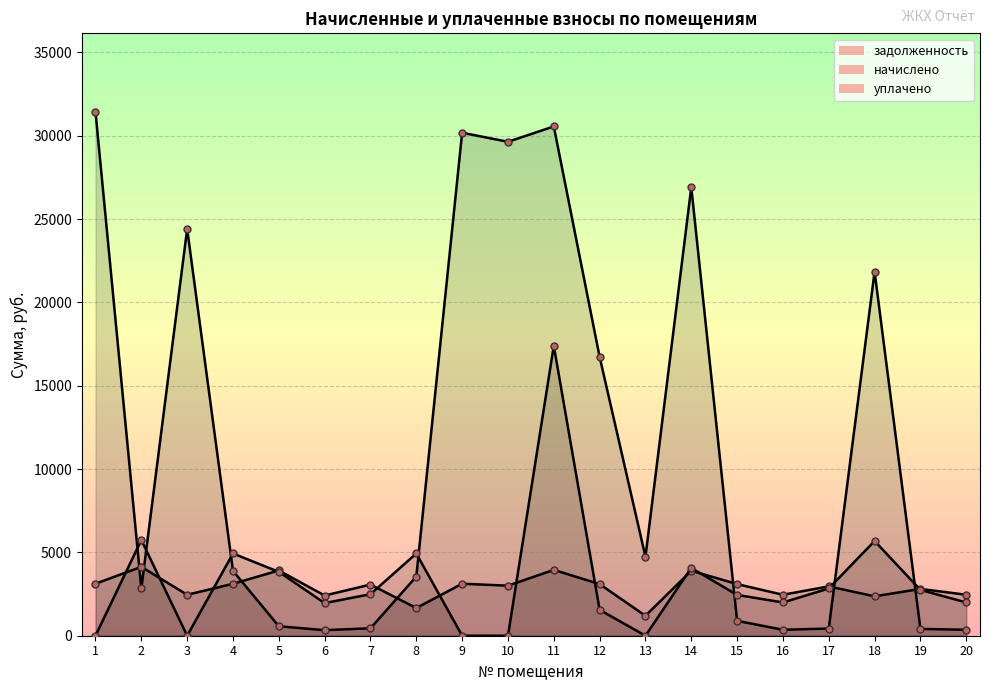

What is the value of the уплачено point at the 7th from the left?

2492.8